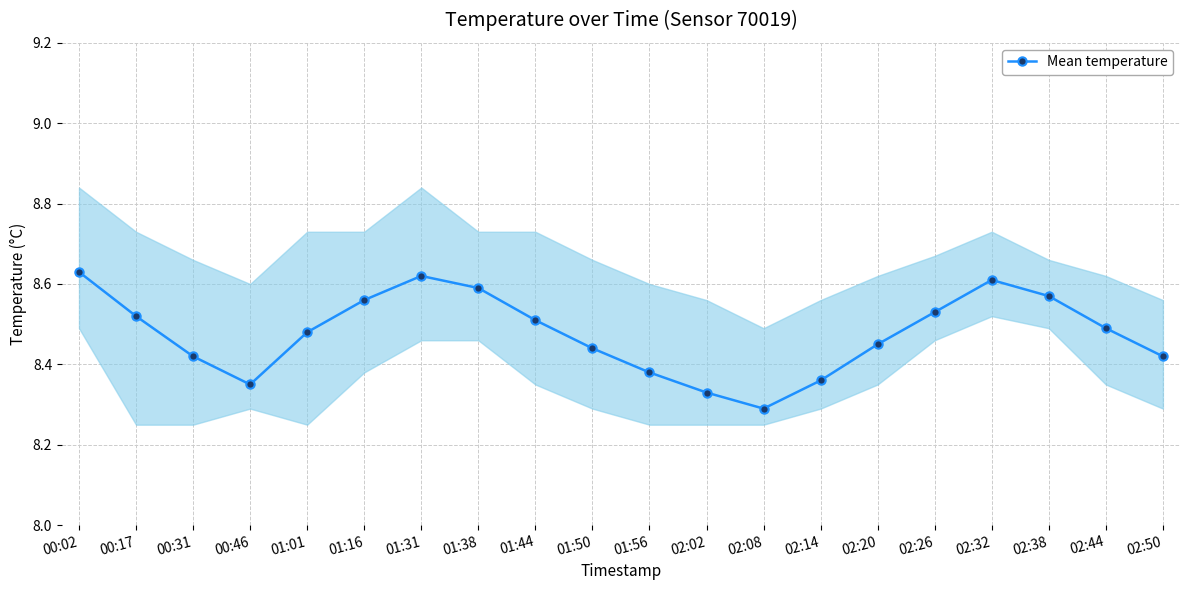

Where is the first local minimum?

00:46